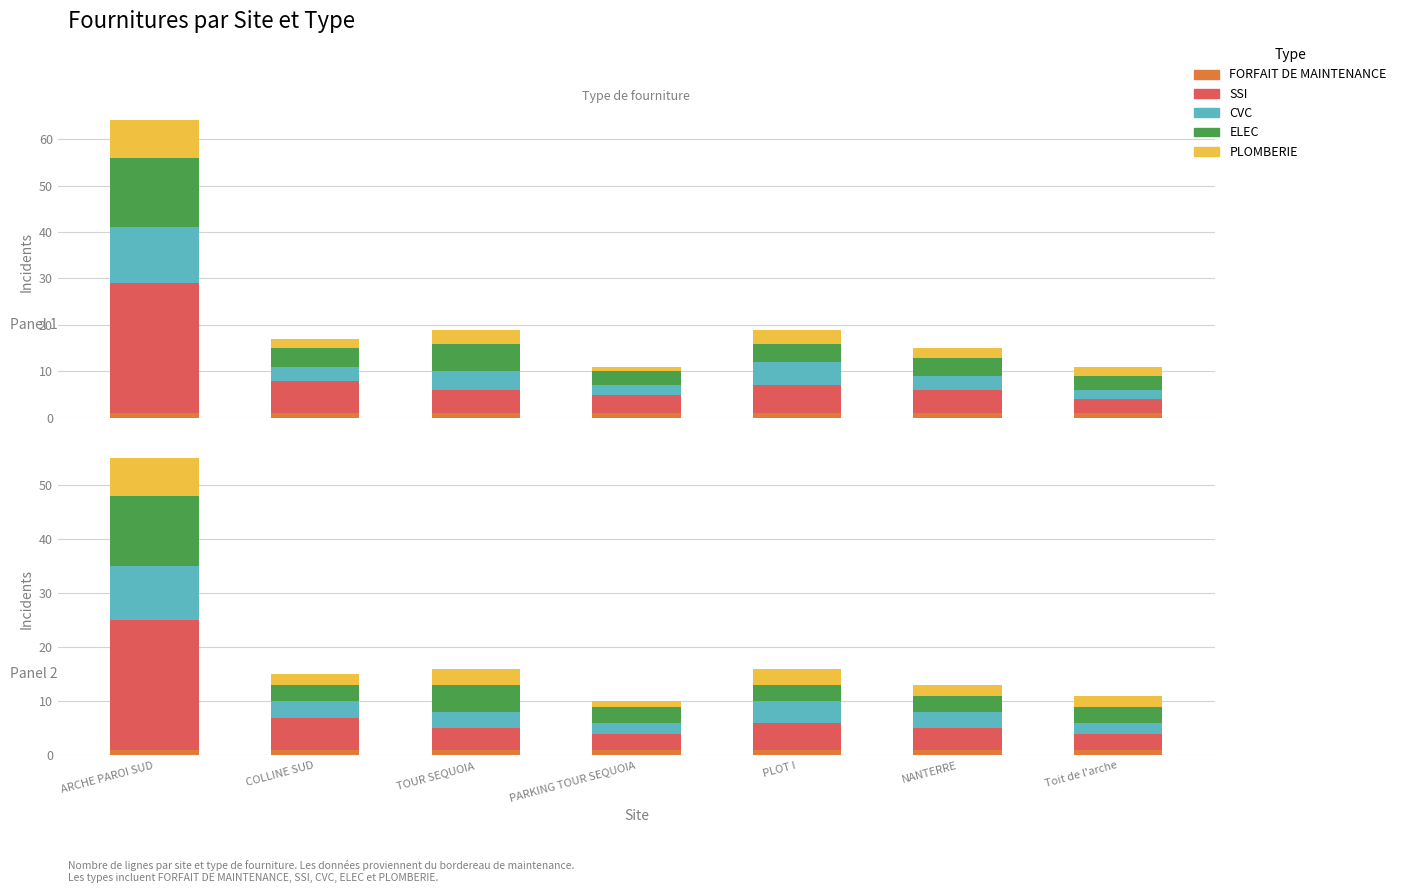

Rank the categories by PLOMBERIE value from highest to lowest.

ARCHE PAROI SUD, TOUR SEQUOIA, PLOT I, COLLINE SUD, NANTERRE, Toit de l'arche, PARKING TOUR SEQUOIA